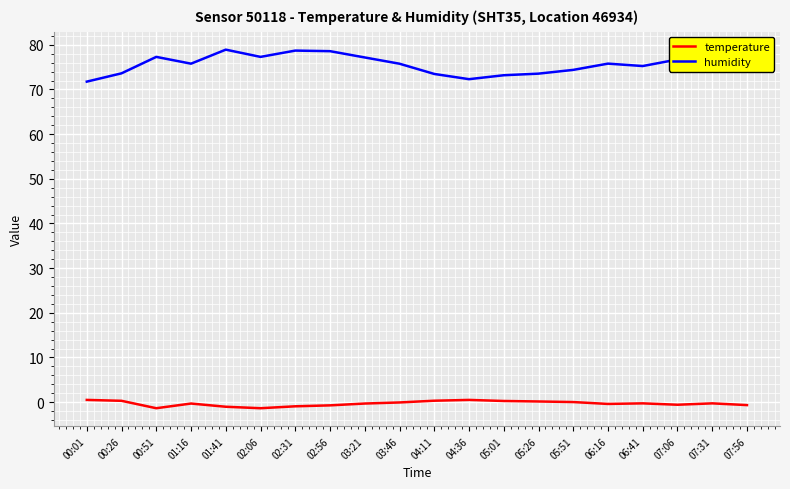

True or false: humidity has a value of 75.8 at 01:16.

True